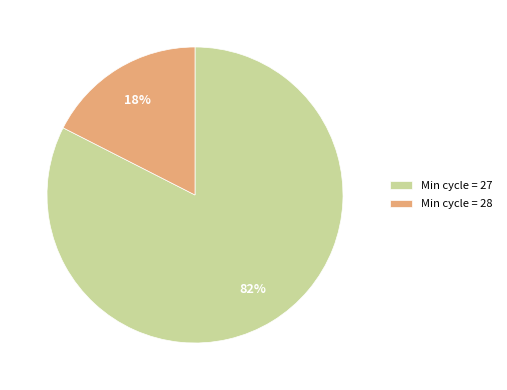

How many segments does this pie chart have?

2